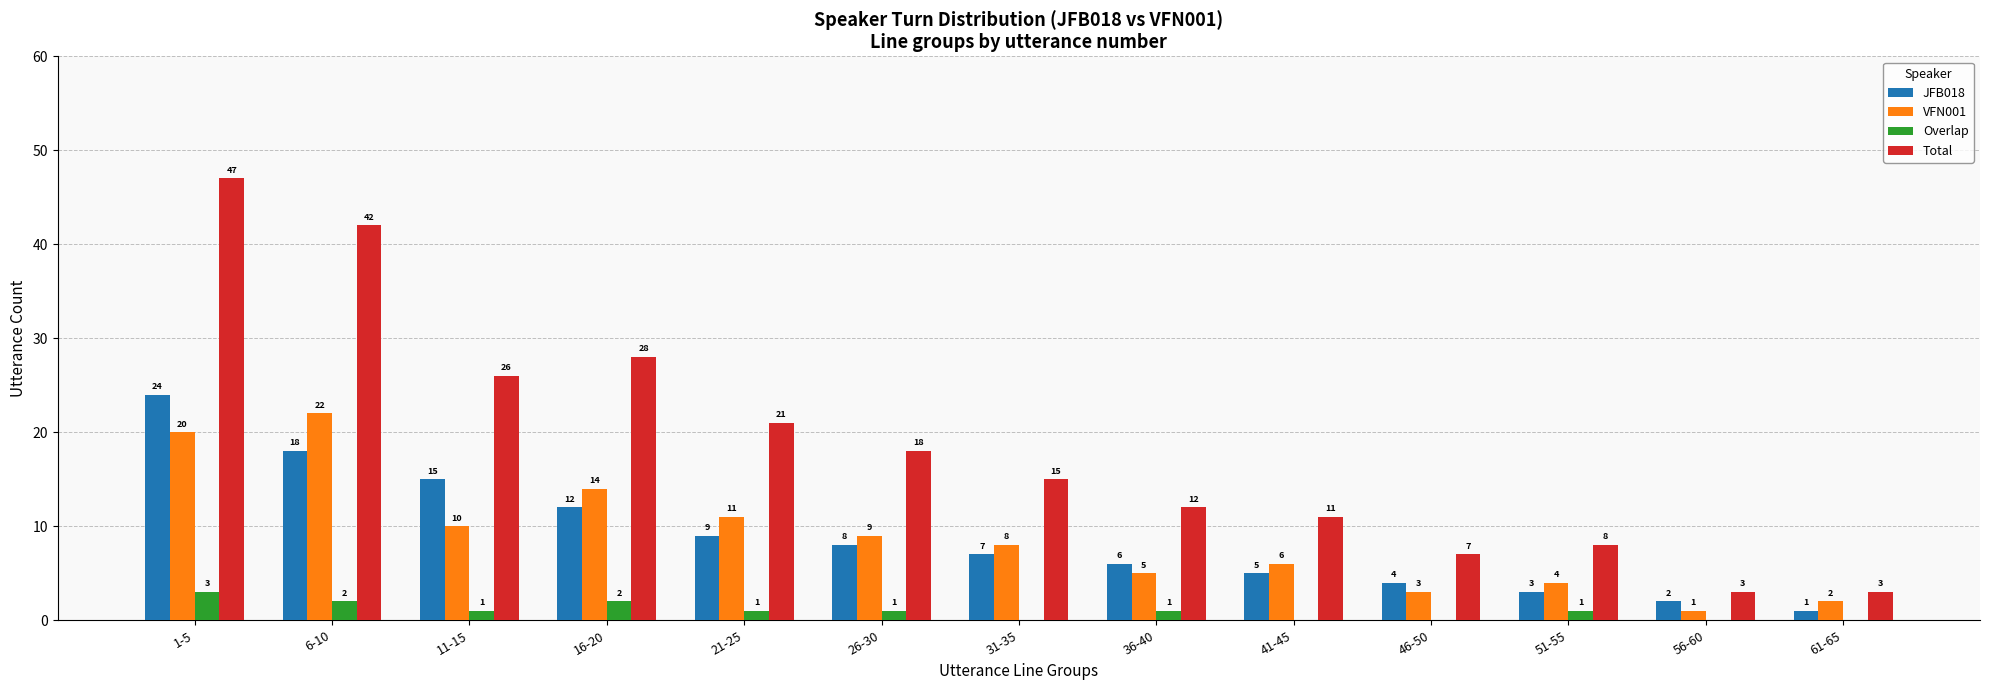

The VFN001 series shows 8 at 6-10. True or false?

False